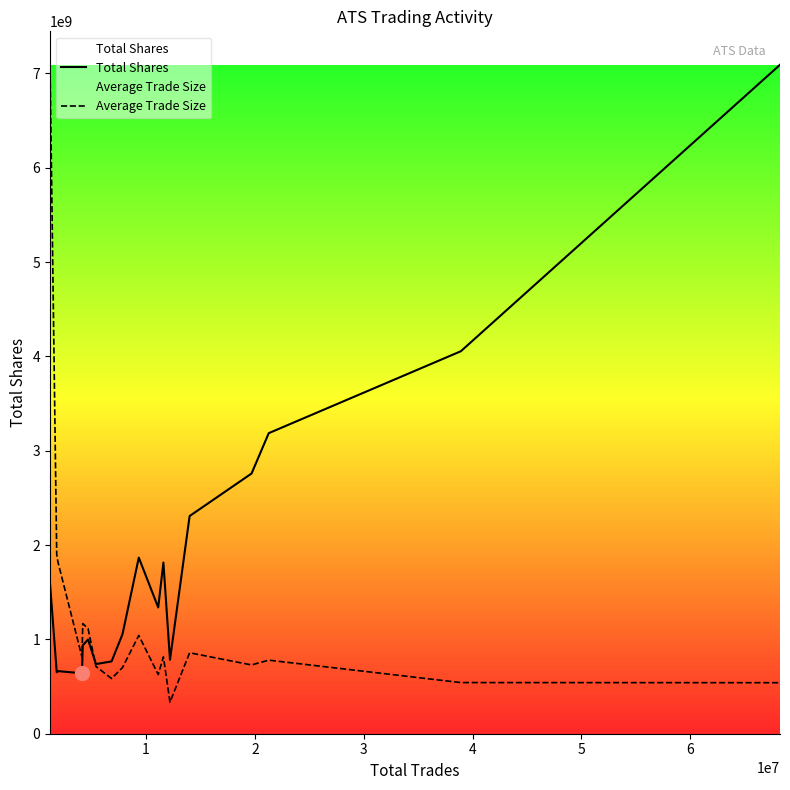

Which series ends up on top after the final intersection of Total Shares and Average Trade Size?

Total Shares